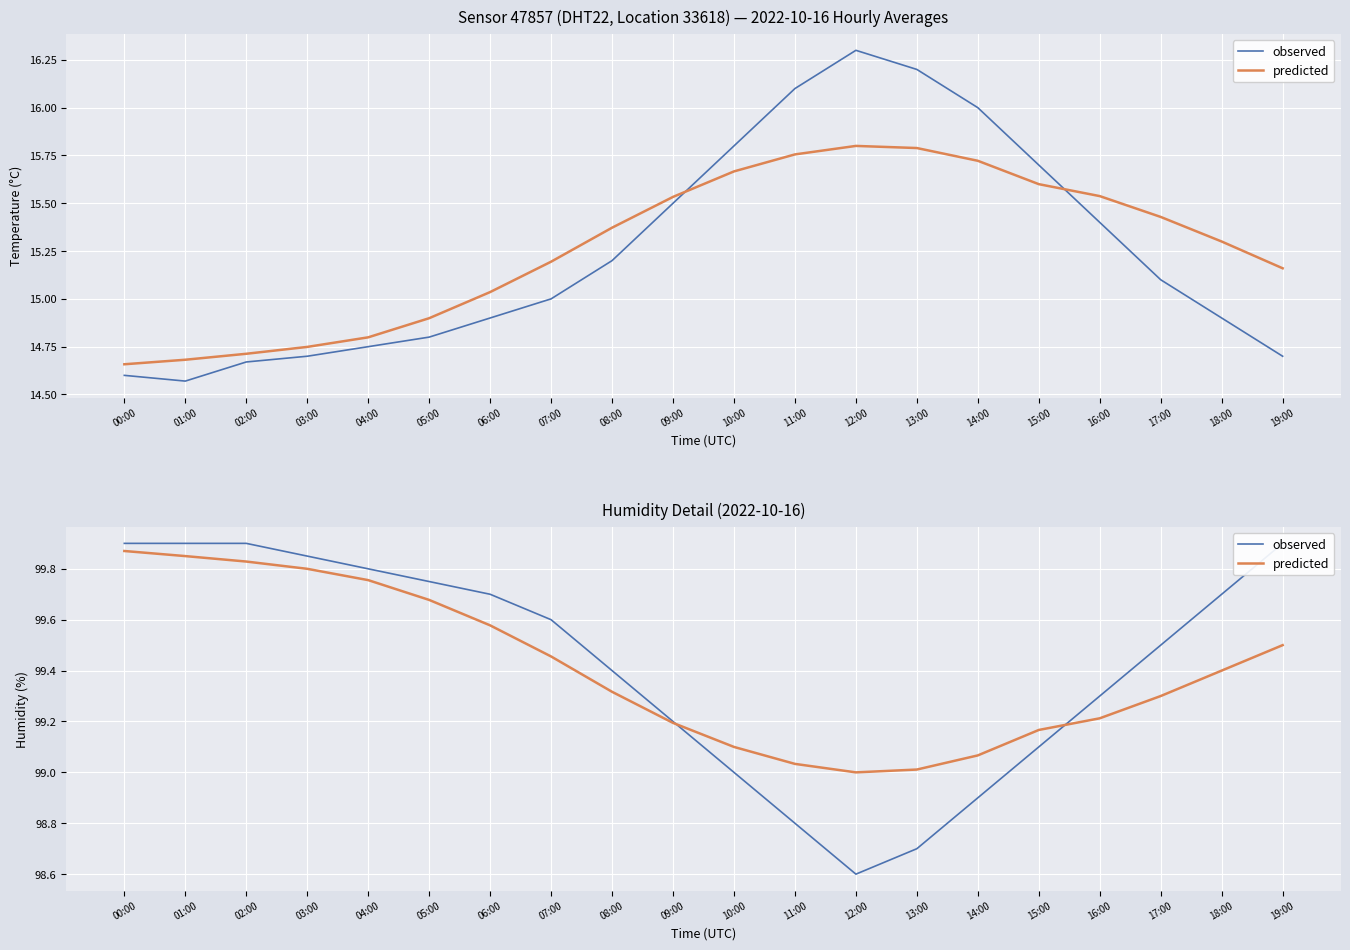

Is it true that observed equals 99.8 at 05:00?

True